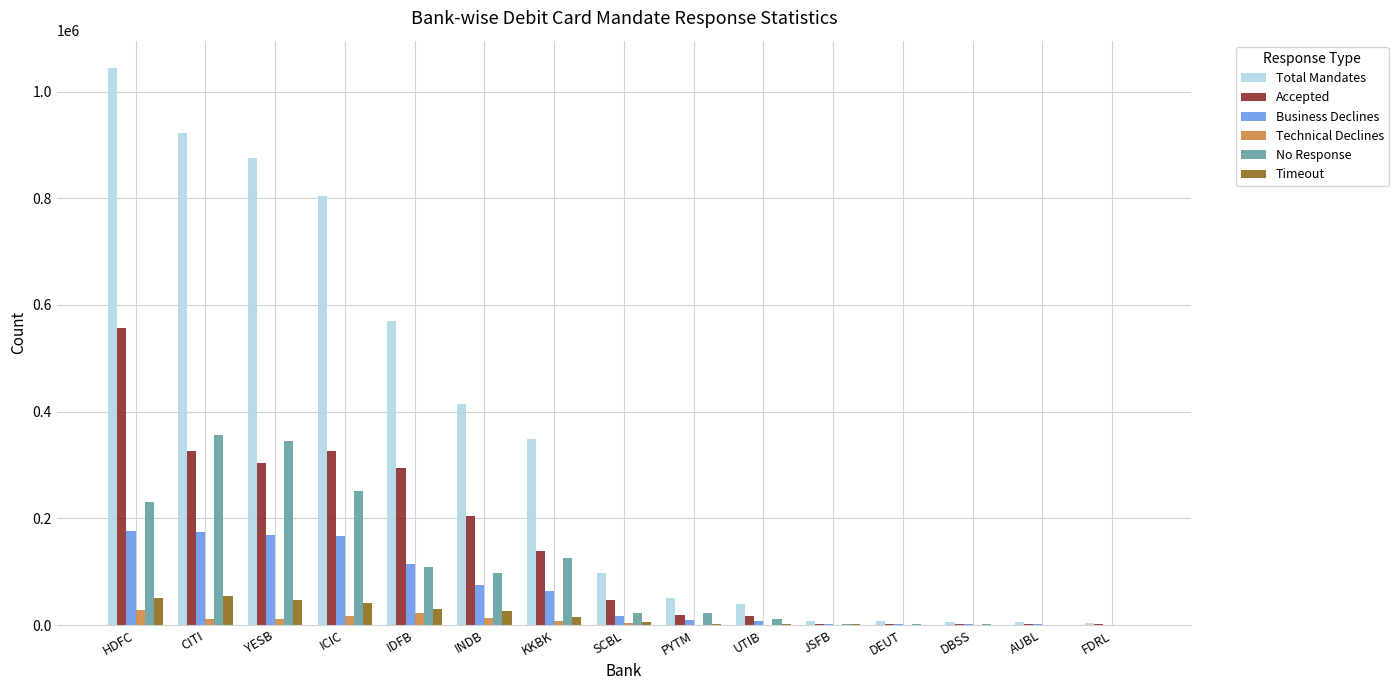

Which series has the largest total across all categories?

Total Mandates